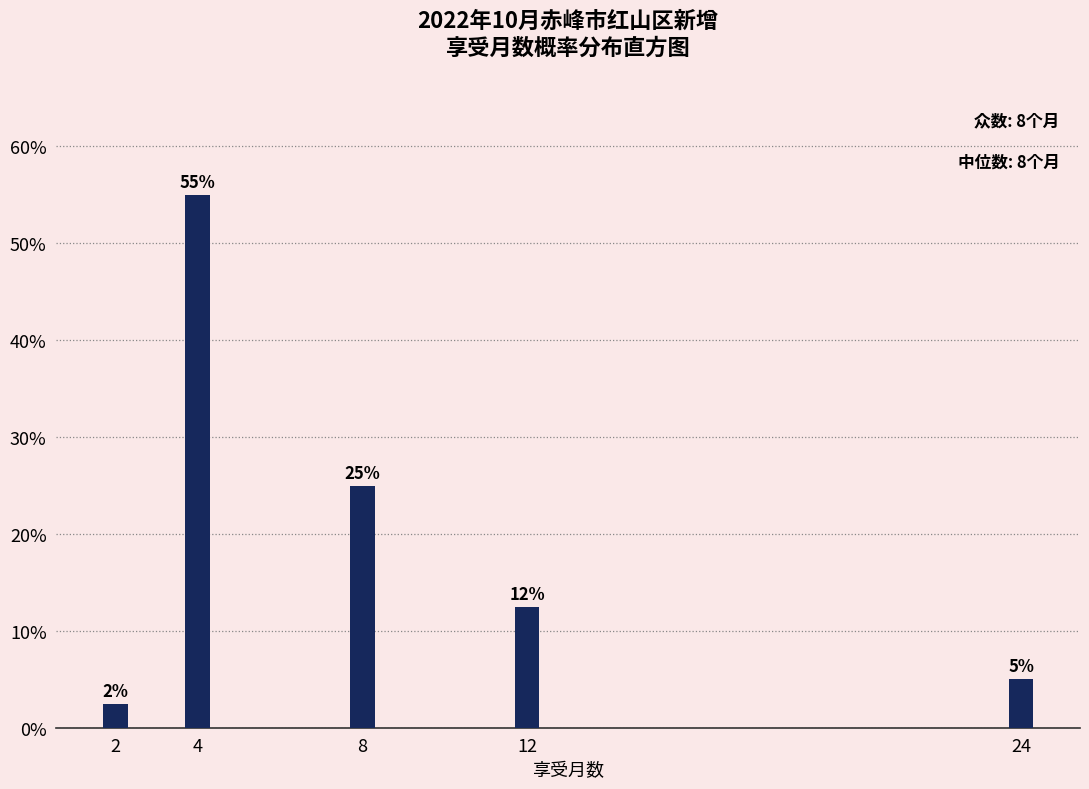

Are the bars horizontal?

No